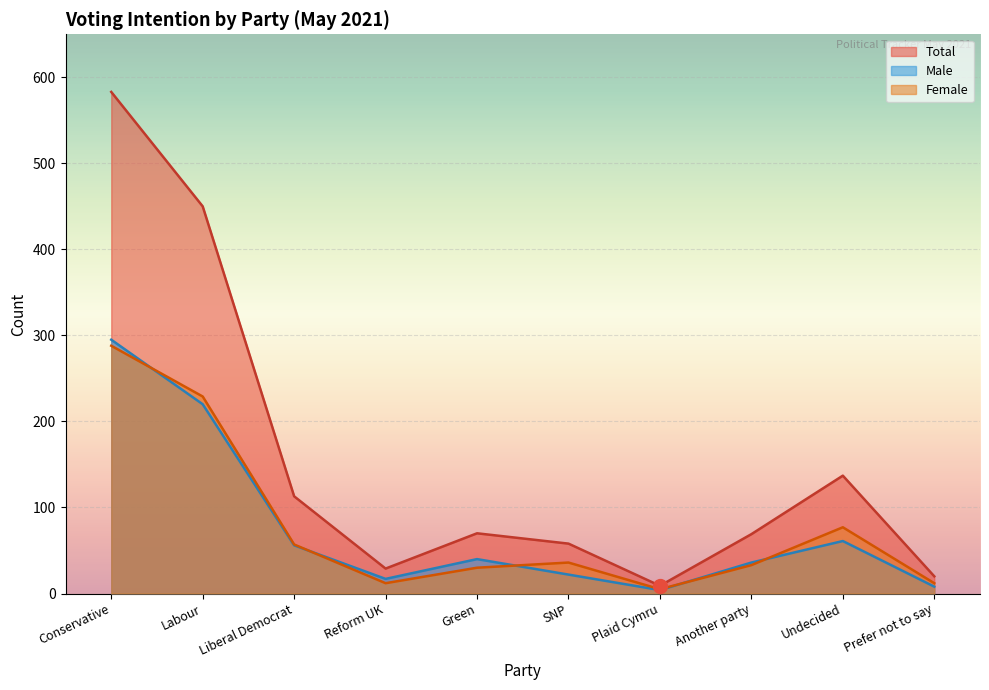

Is the value of Total at SNP greater than the value of Female at Prefer not to say?

Yes